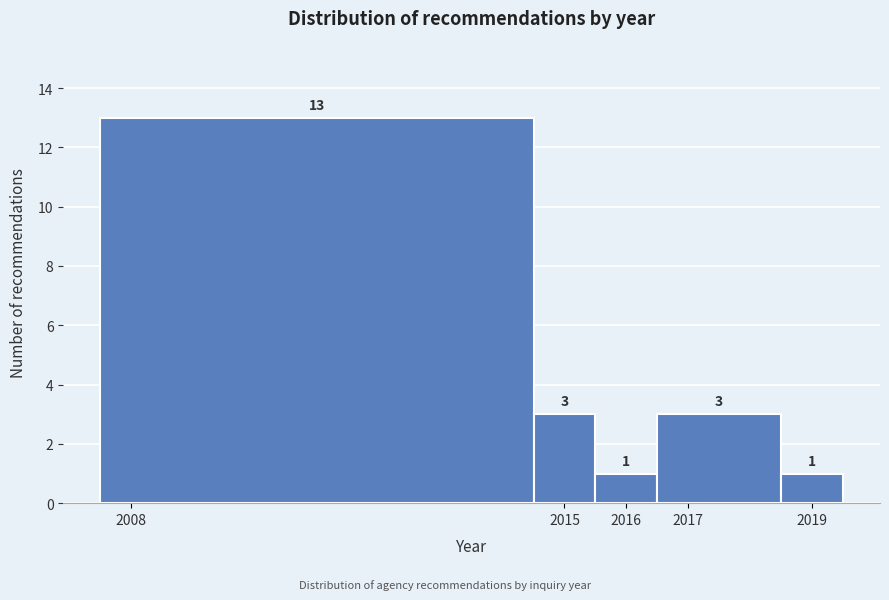

Reading left to right, transcribe this chart: for each bar, give the range it covers on the x-axis and its height.

2007.5 to 2014.5: 13
2014.5 to 2015.5: 3
2015.5 to 2016.5: 1
2016.5 to 2018.5: 3
2018.5 to 2019.5: 1